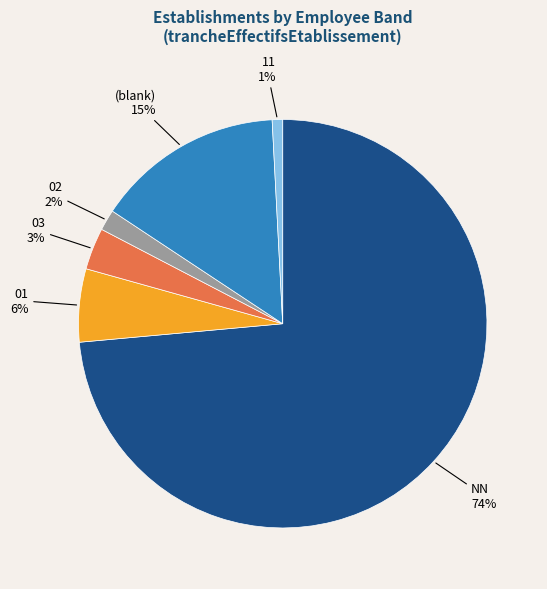

What is the smallest slice in the pie chart?

11